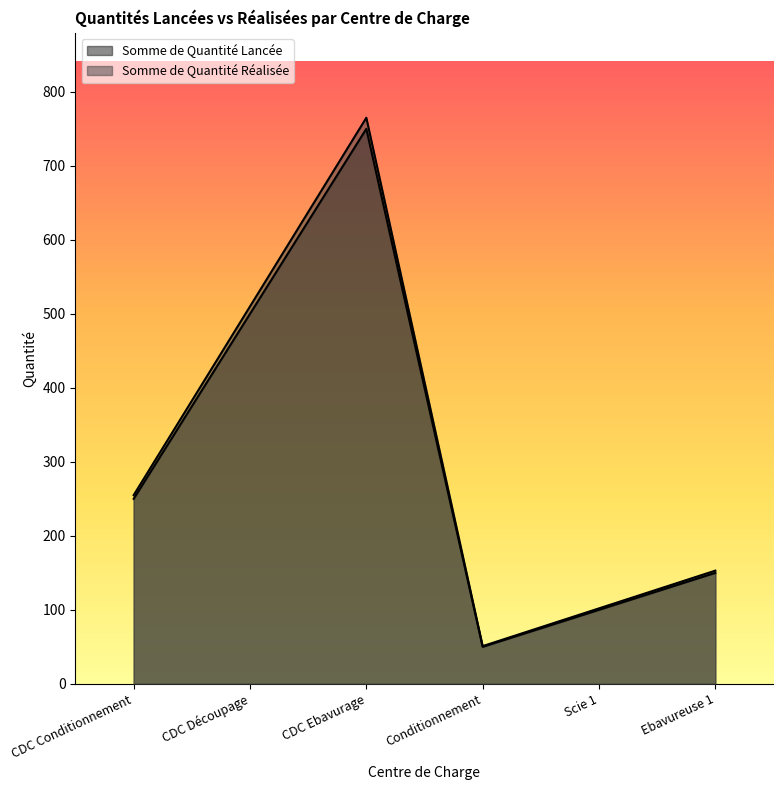

How many values in the Somme de Quantité Lancée series exceed 250?

2